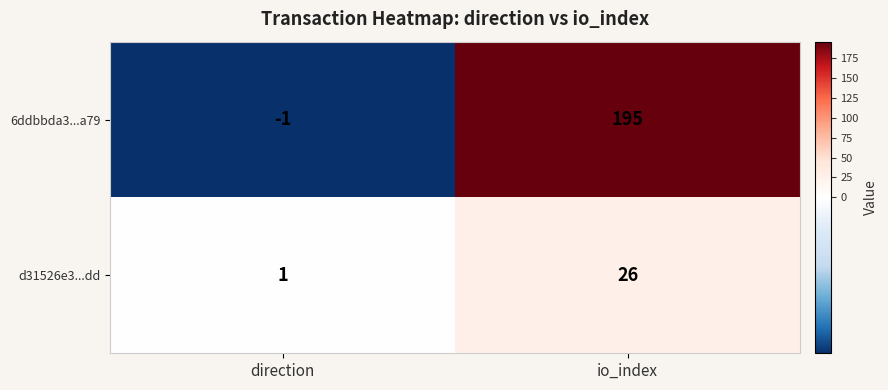

Is it true that d31526e3...dd equals 38 at io_index?

False